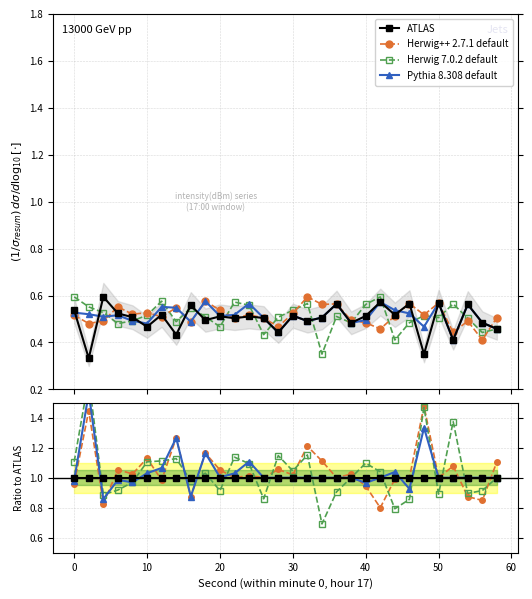

Which series has the largest total across all categories?

Herwig++ 2.7.1 default